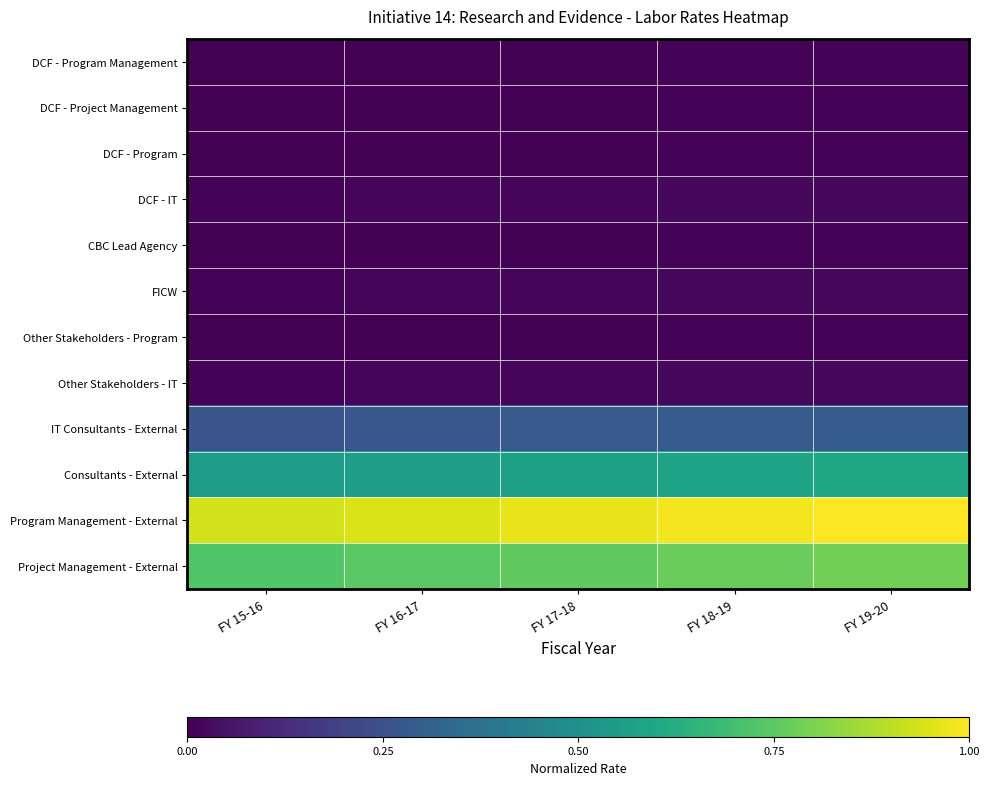

Which label corresponds to the largest value in the chart?

FY 19-20